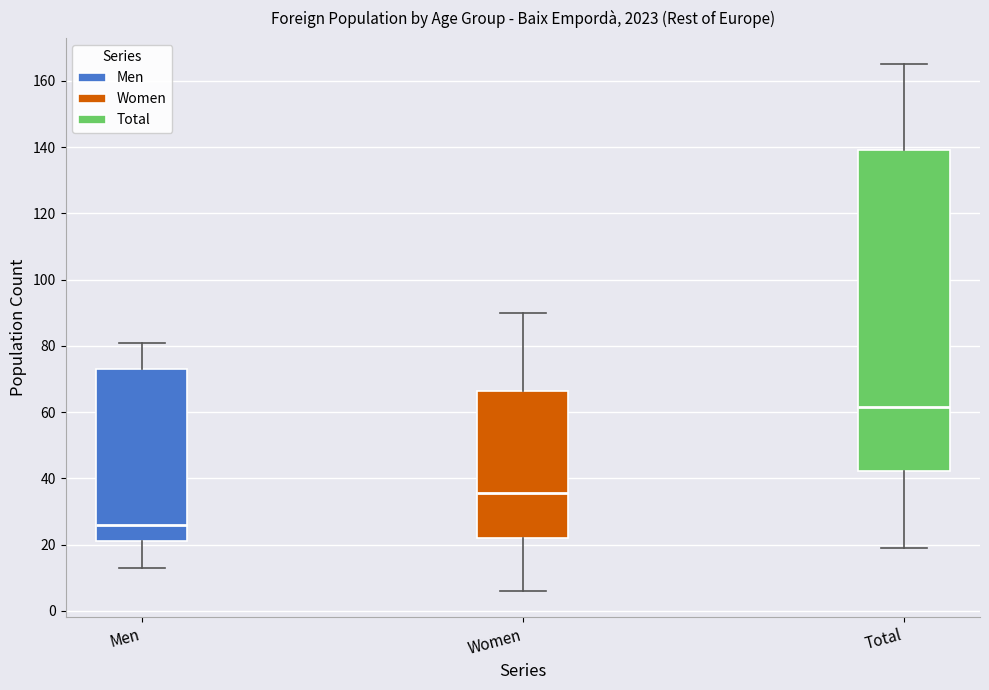

Which box has the lowest median line?

Men